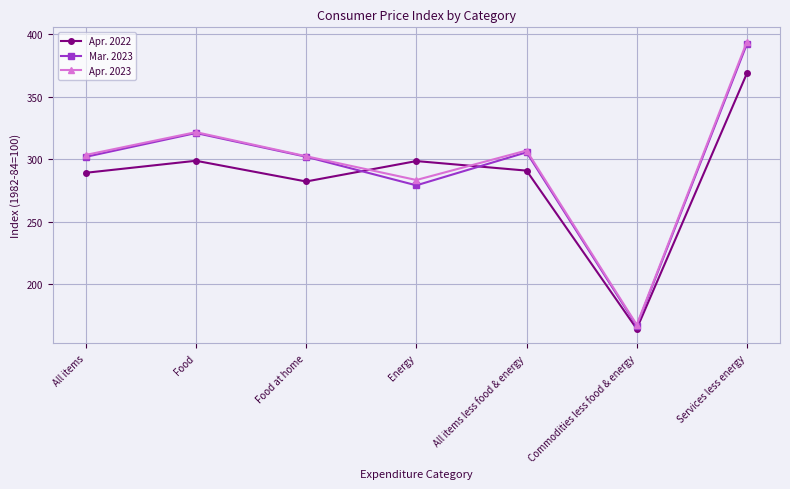

At which category is the sum across all series the highest?

Services less energy